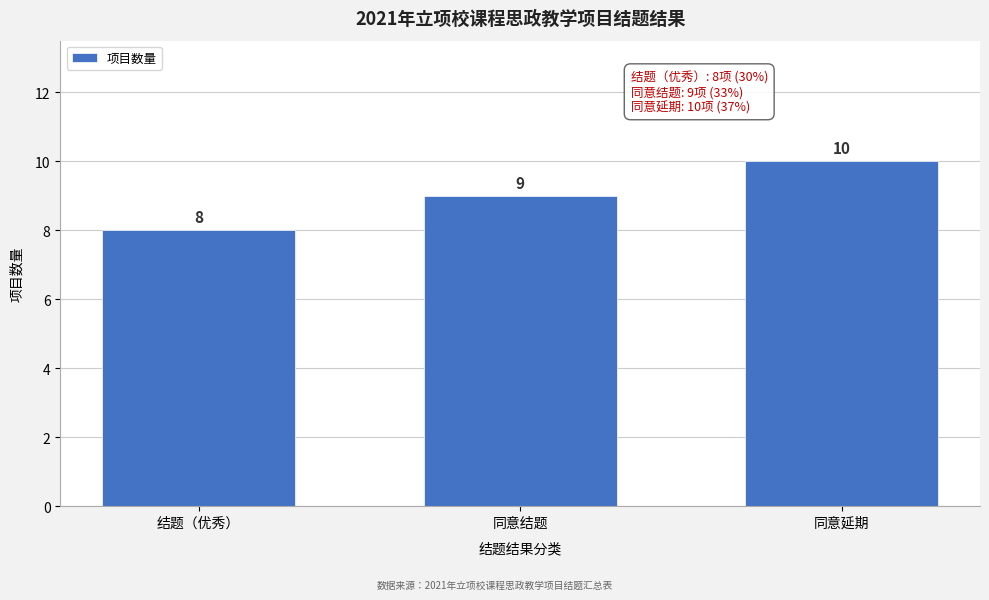

Reading right to left, what are all the values shown in this chart?

10	9	8